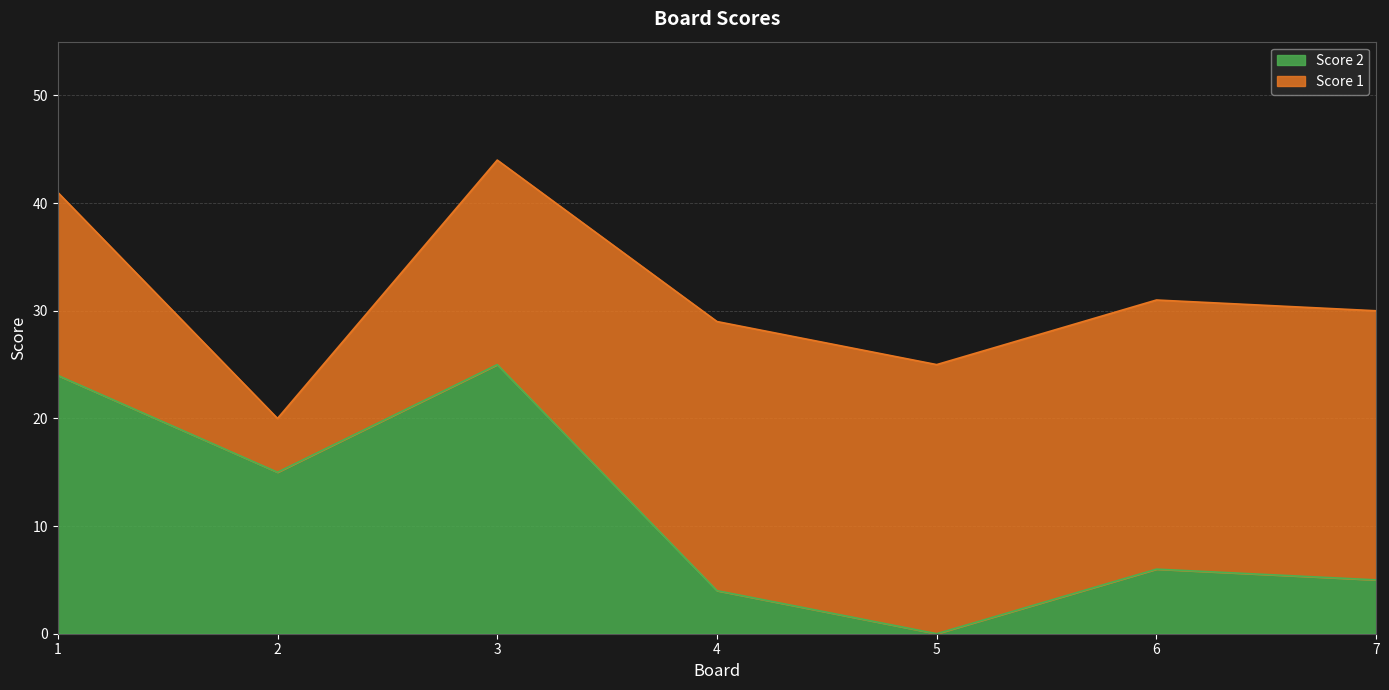

Reading right to left, list all the values displayed in this chart.

5	6	0	4	25	15	24